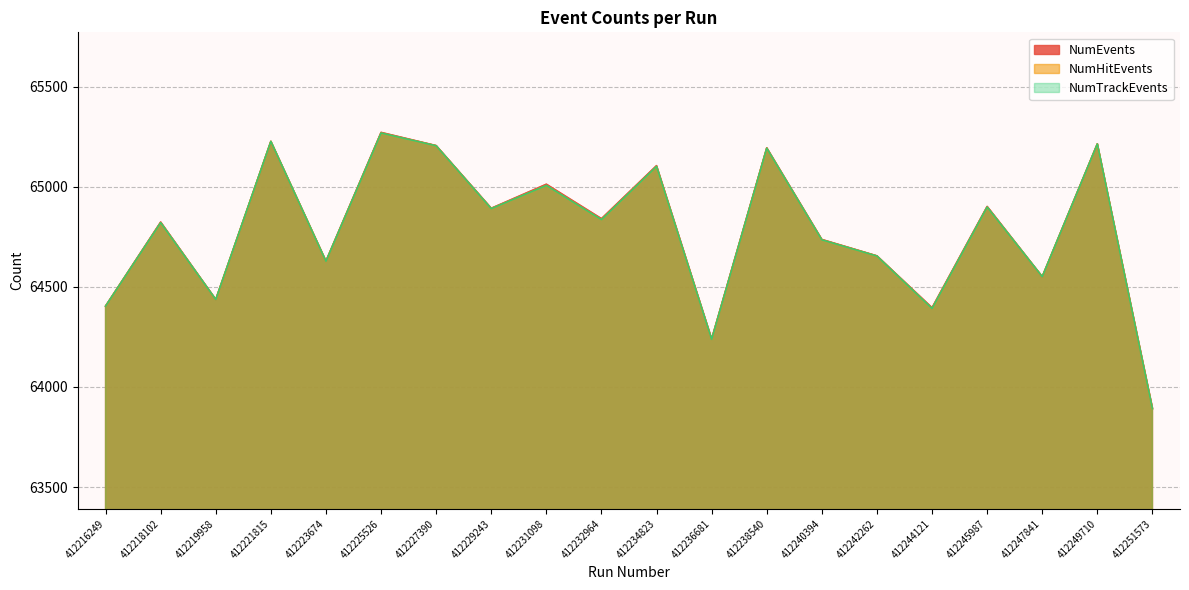

True or false: NumTrackEvents and NumEvents intersect in this chart.

False